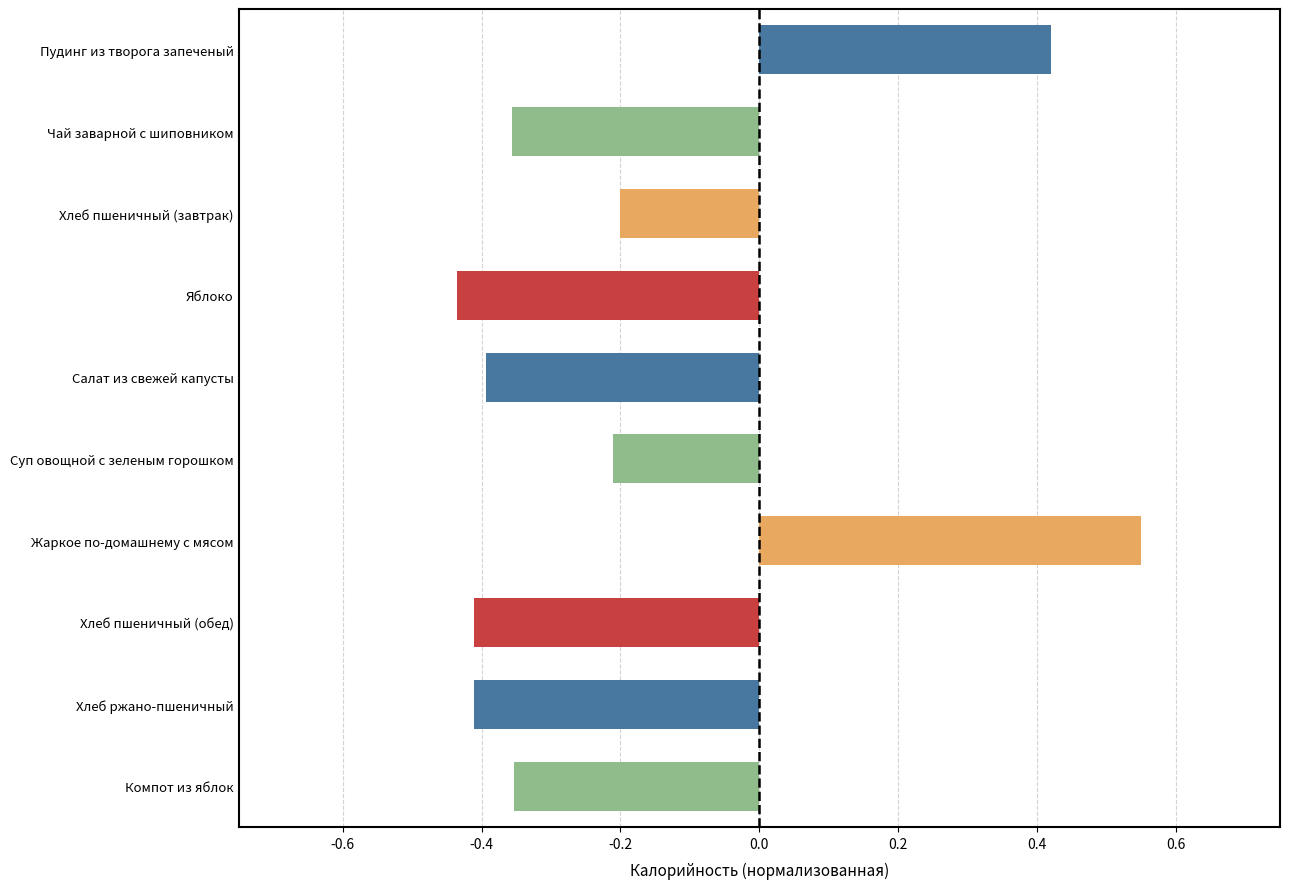

Which label corresponds to the largest value in the chart?

Жаркое по-домашнему с мясом